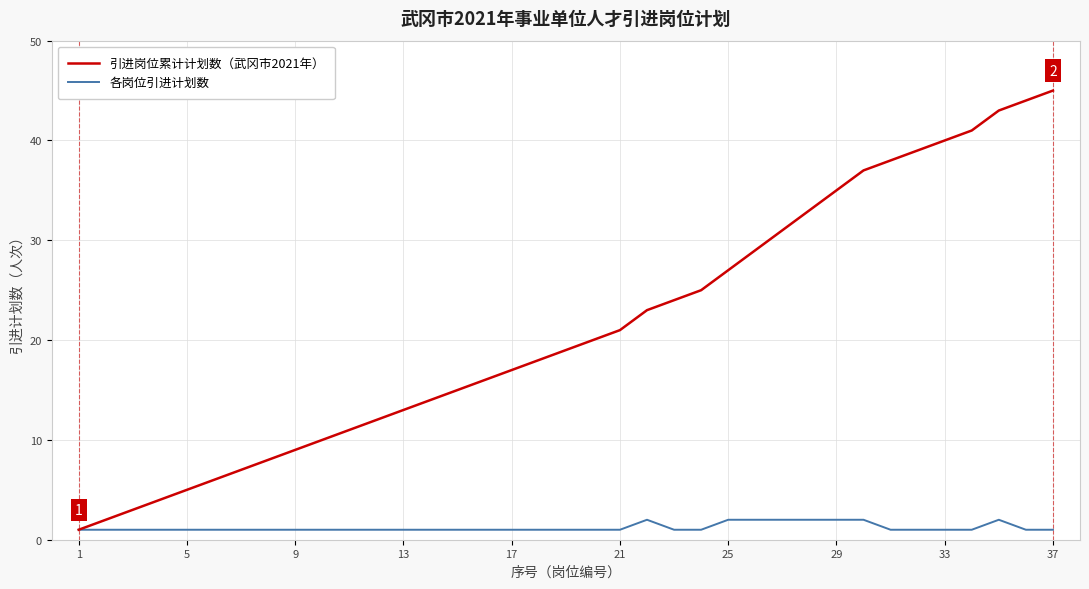

Which series has the largest range (max minus min)?

引进岗位累计计划数（武冈市2021年）